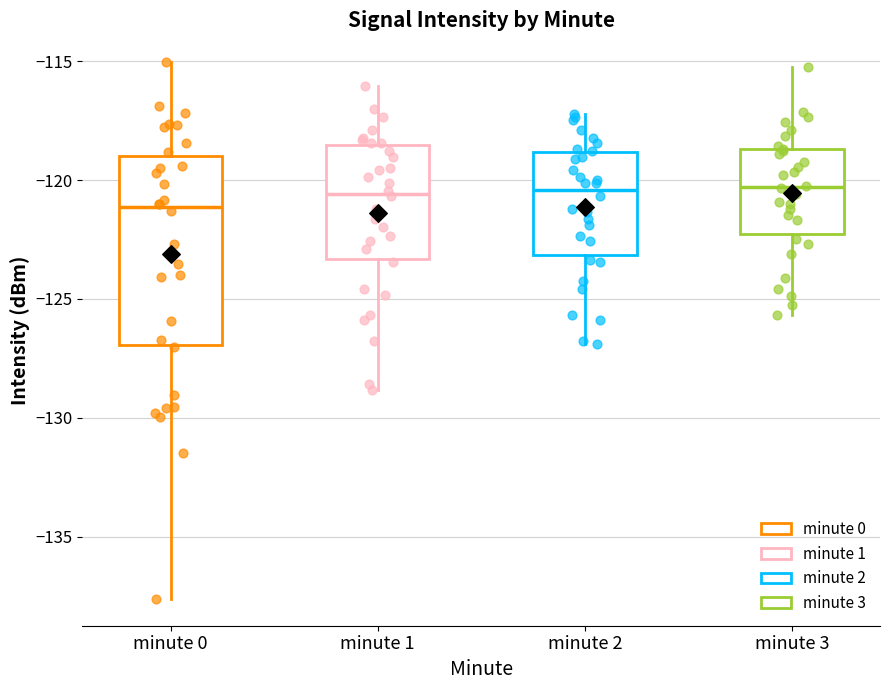

Which box has the lowest median line?

minute 0